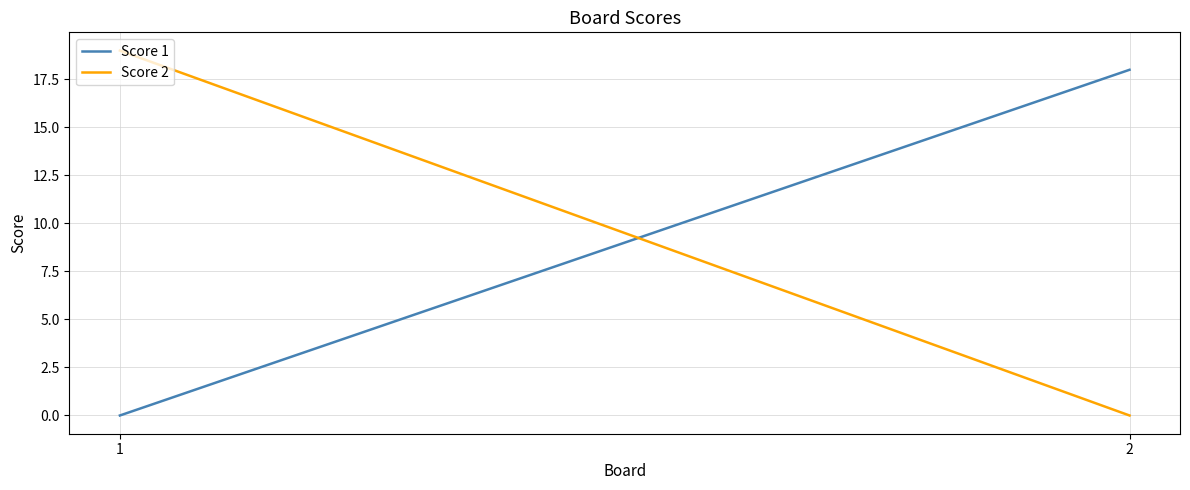

List the series in order of their overall mean, highest first.

Score 2, Score 1